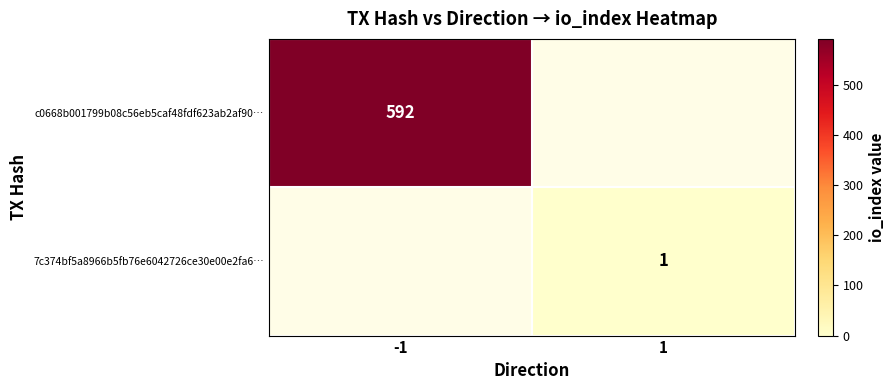

The value of c0668b001799b08c56eb5caf48fdf623ab2af90… at -1 is 592. True or false?

True